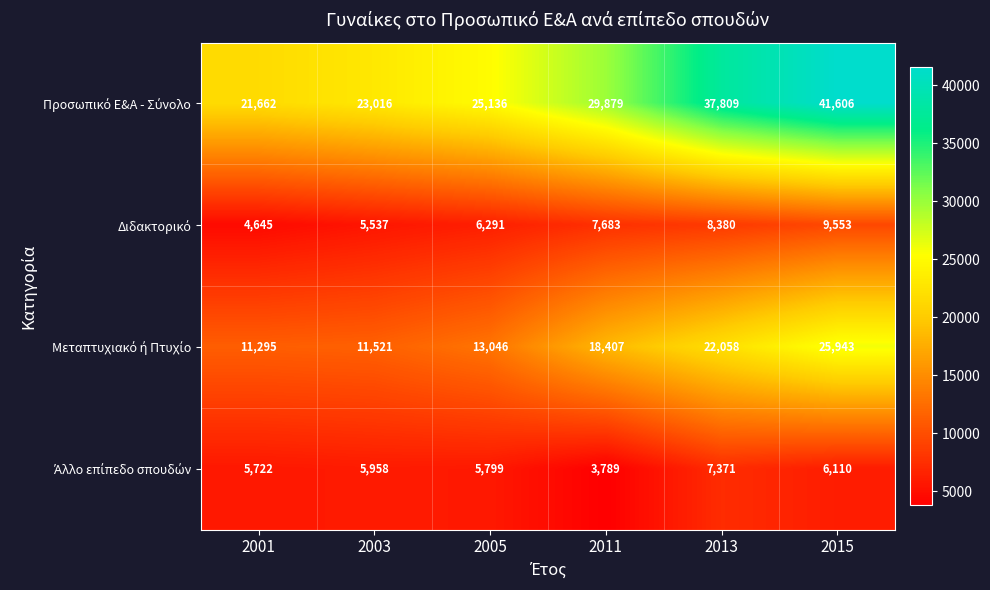

At how many categories does at least one series exceed 25778?

3